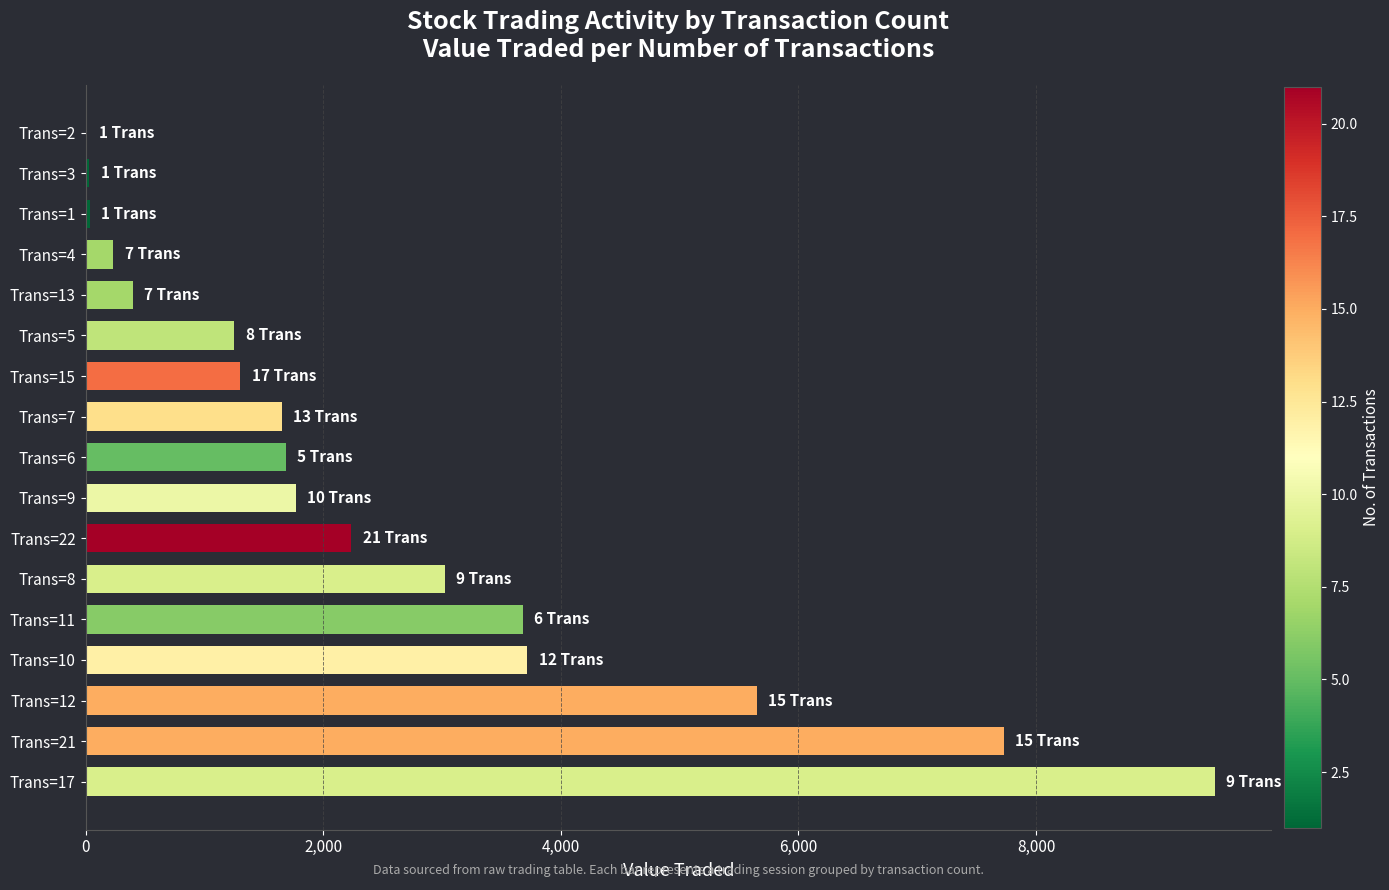

What is the sum of all values?

43918